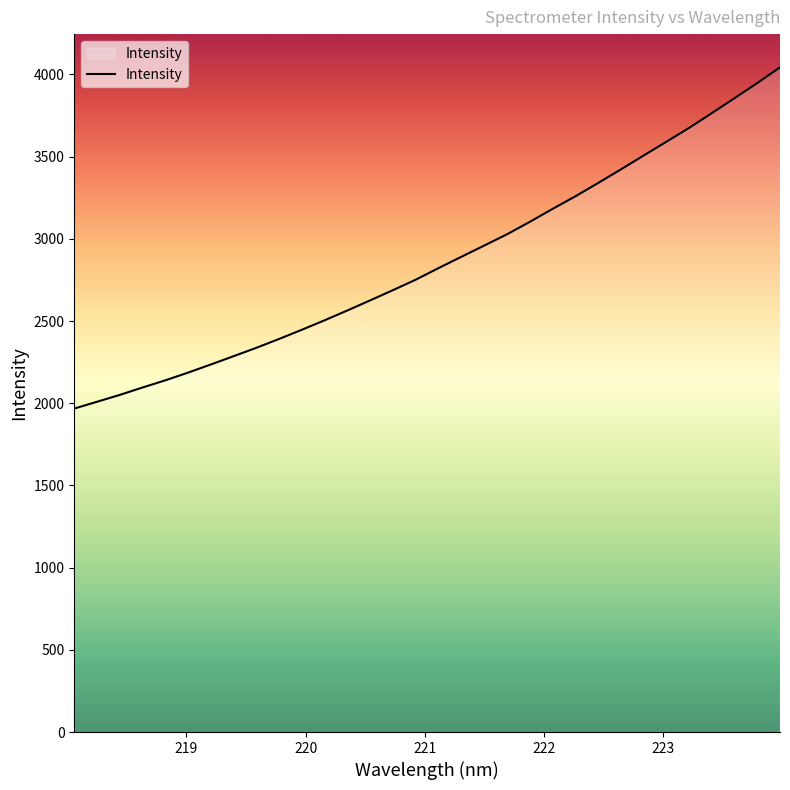

What is the difference between the maximum and minimum values?

2075.4